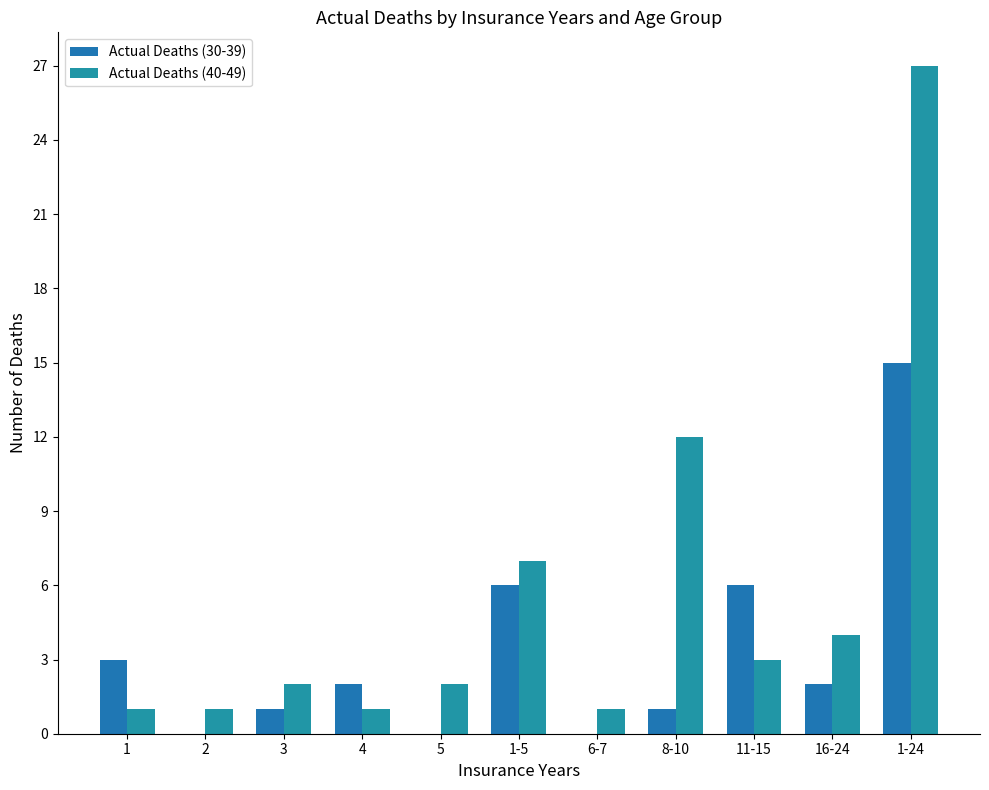

What is the sum of all Actual Deaths (40-49) values?

61